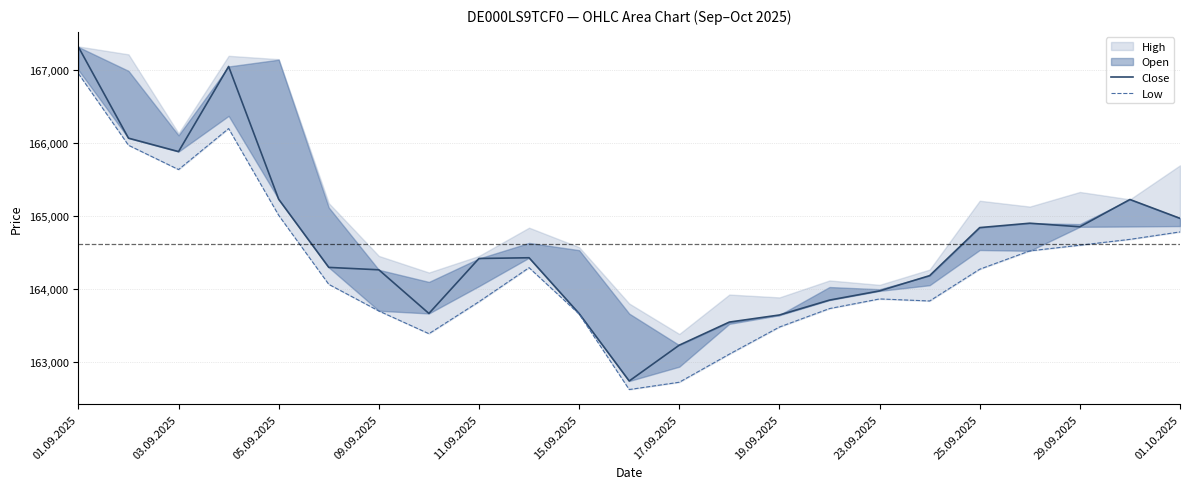

At which category is the sum across all series the highest?

01.09.2025